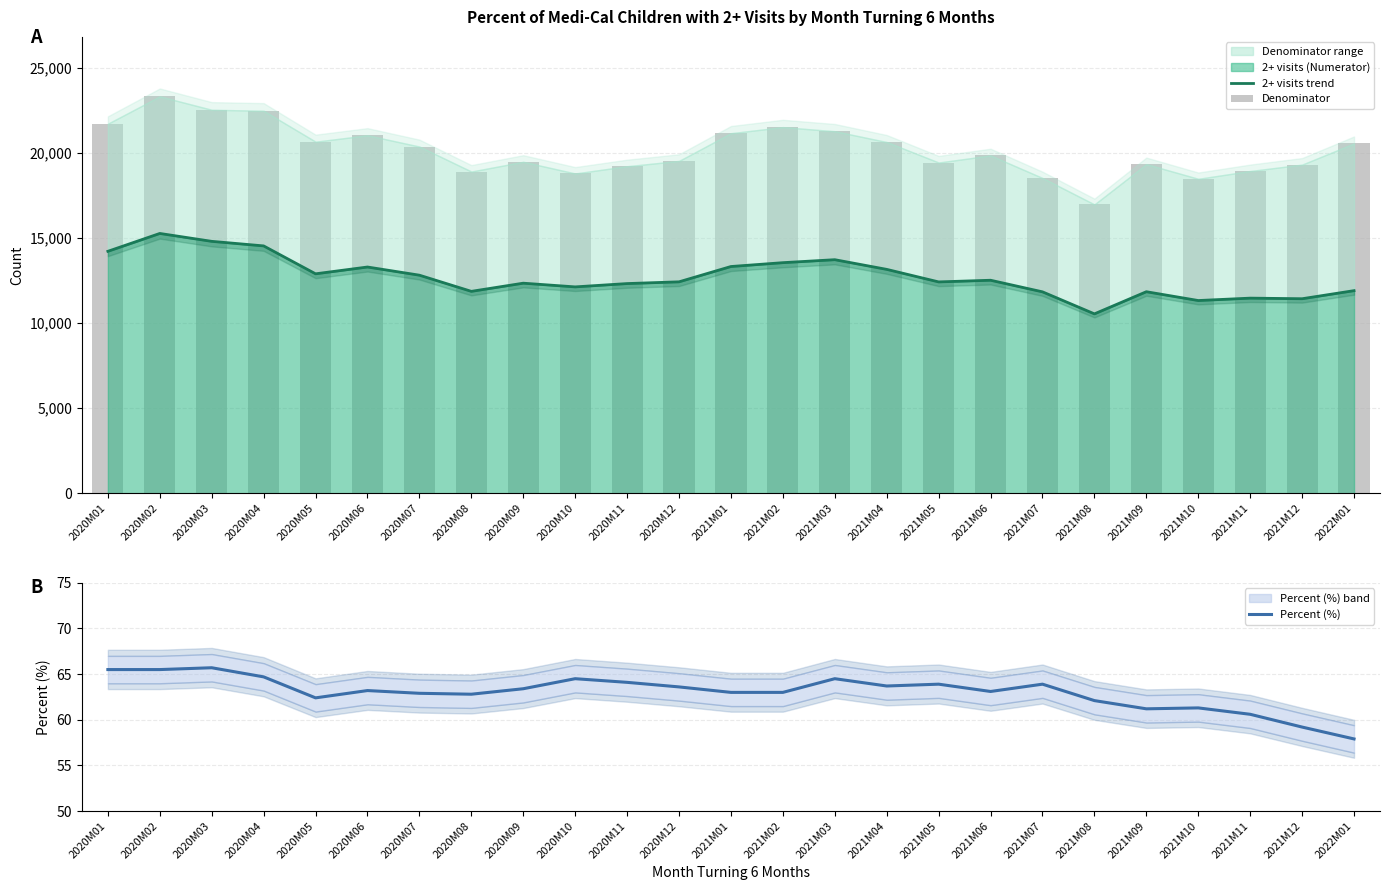

Is it true that Percent (%) equals 86.0 at 2020M11?

False